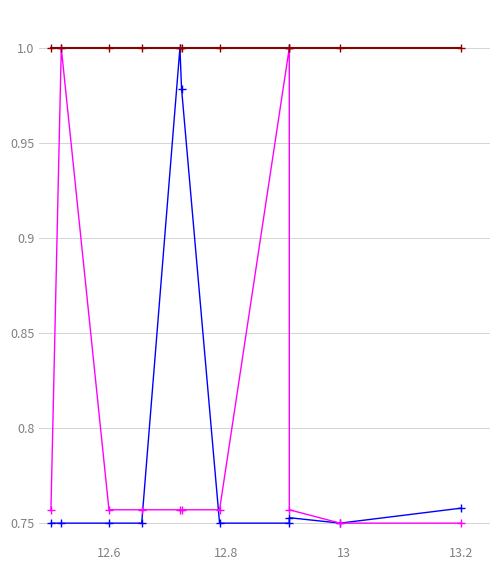

Count the number of data series in this chart.

3